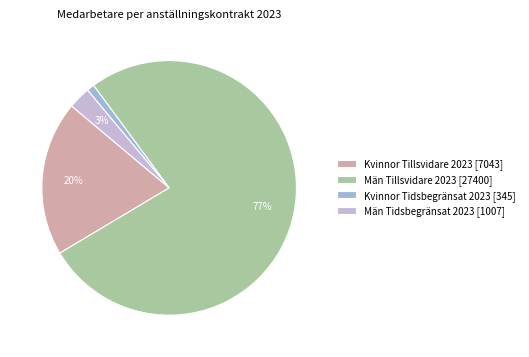

Rank the categories by value from lowest to highest.

Kvinnor Tidsbegränsat 2023, Män Tidsbegränsat 2023, Kvinnor Tillsvidare 2023, Män Tillsvidare 2023